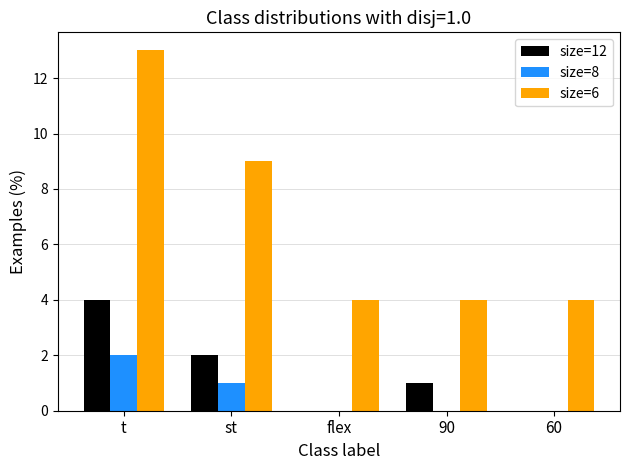

True or false: size=6 has a value of 7 at 90.

False